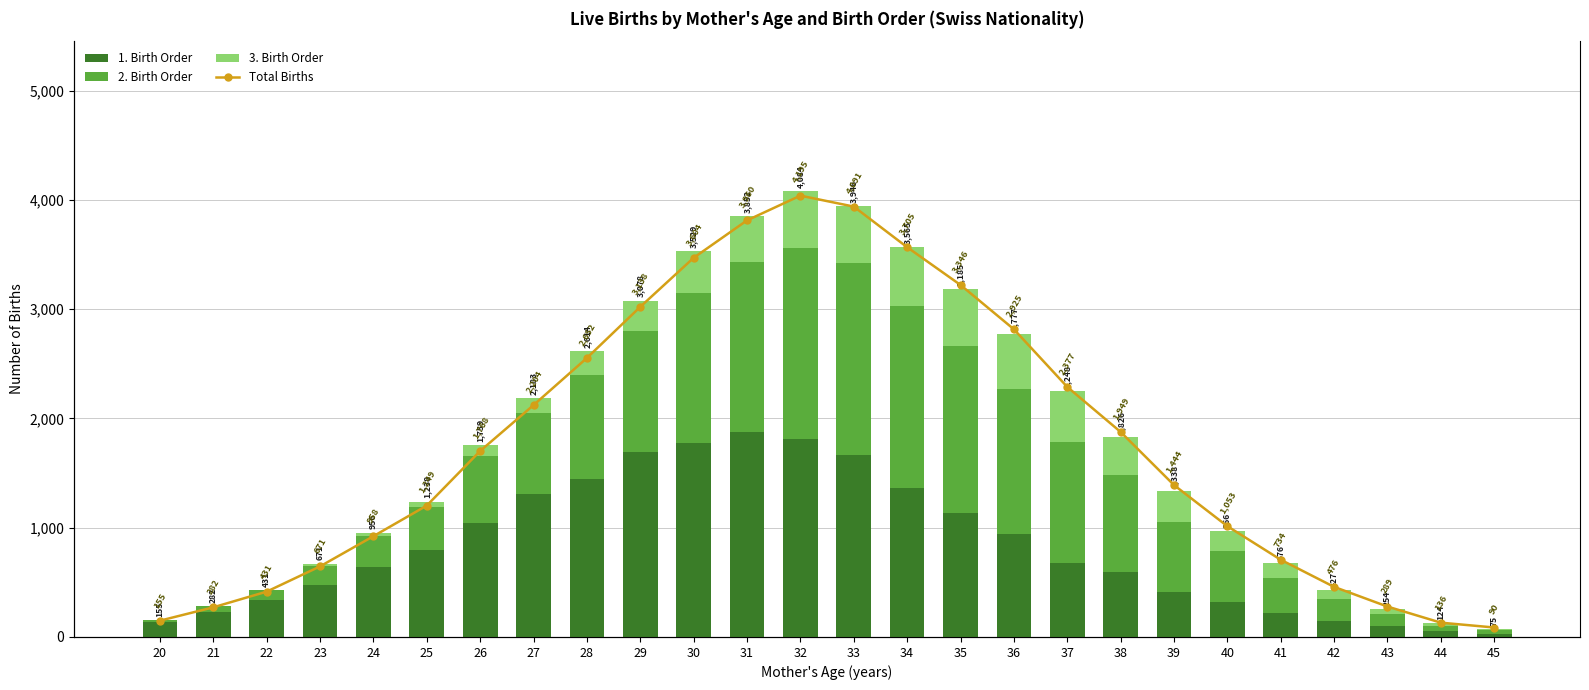

The value of 1. Birth Order at 35 is 605. True or false?

False